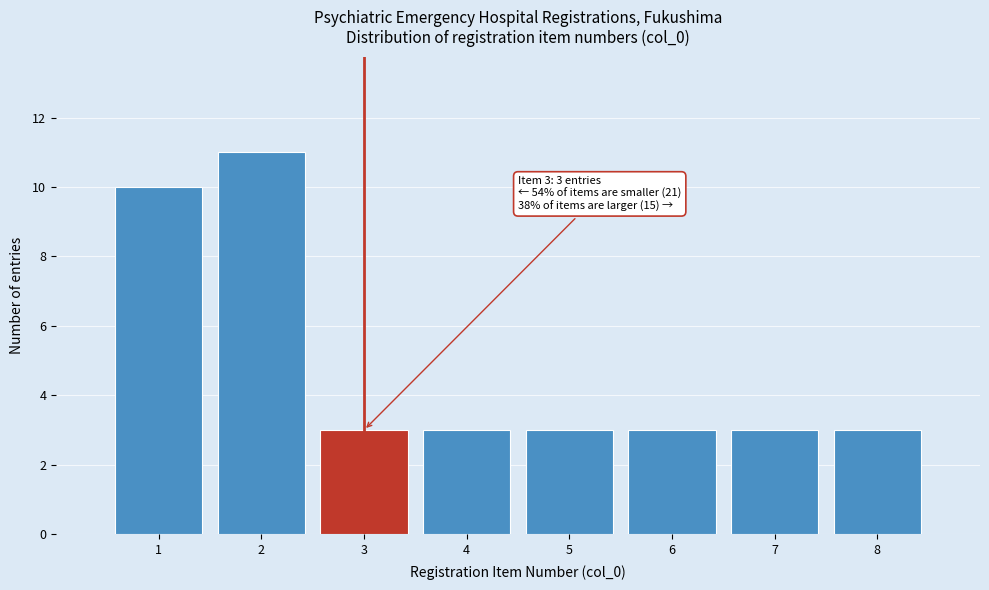

Reading left to right, transcribe all the data shown in this chart.

10	11	3	3	3	3	3	3